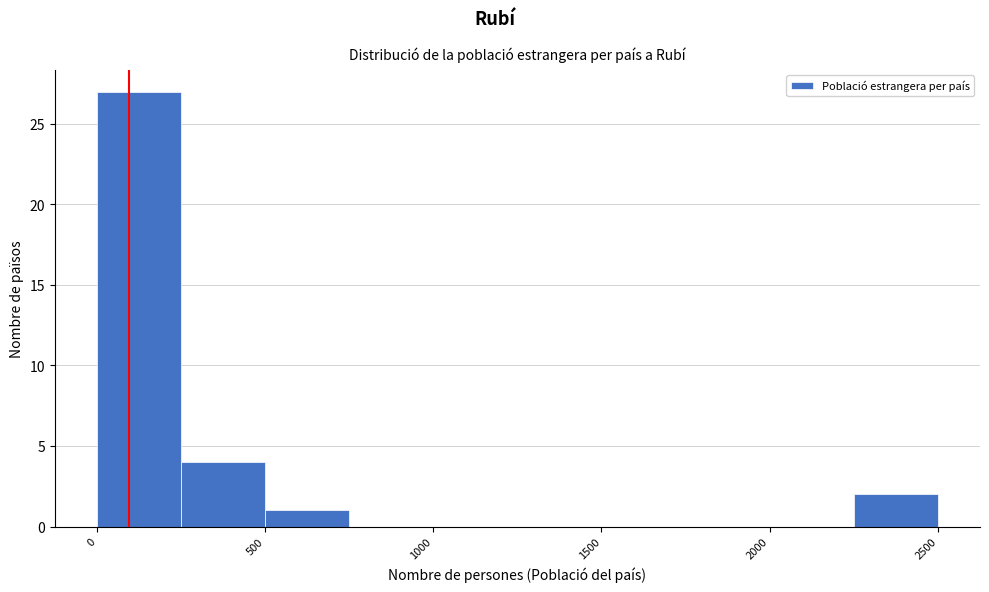

Reading left to right, list every bar in this chart as the range it spans on the x-axis followed by its height. The values are not printed on the chart, so give them approximately, as read against the axis.

0 to 250: 27
250 to 500: 4
500 to 750: 1
750 to 1000: 0
1000 to 1250: 0
1250 to 1500: 0
1500 to 1750: 0
1750 to 2000: 0
2000 to 2250: 0
2250 to 2500: 2